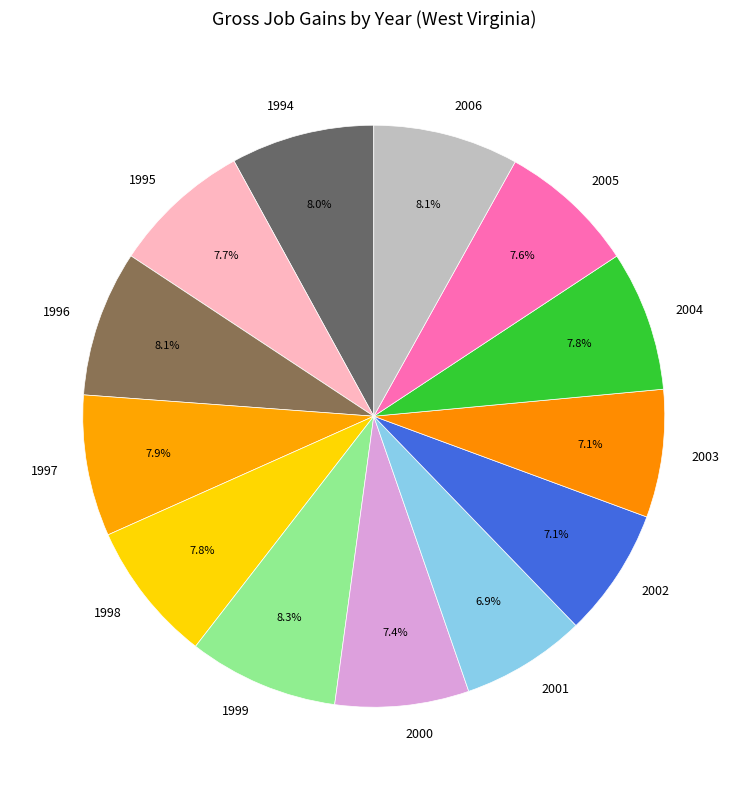

Approximately how many times larger is the value at 1996 compared to 1999?

1.0